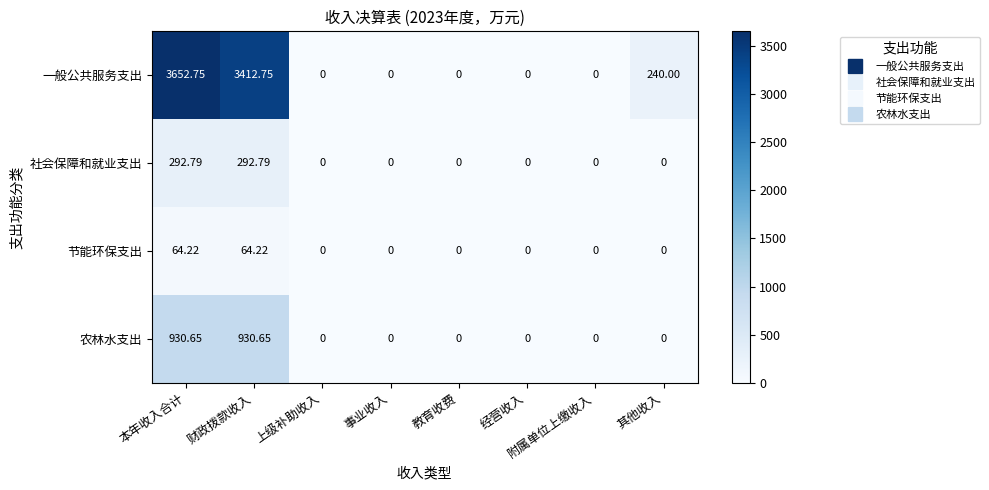

At which category does the chart reach its peak across all series?

本年收入合计